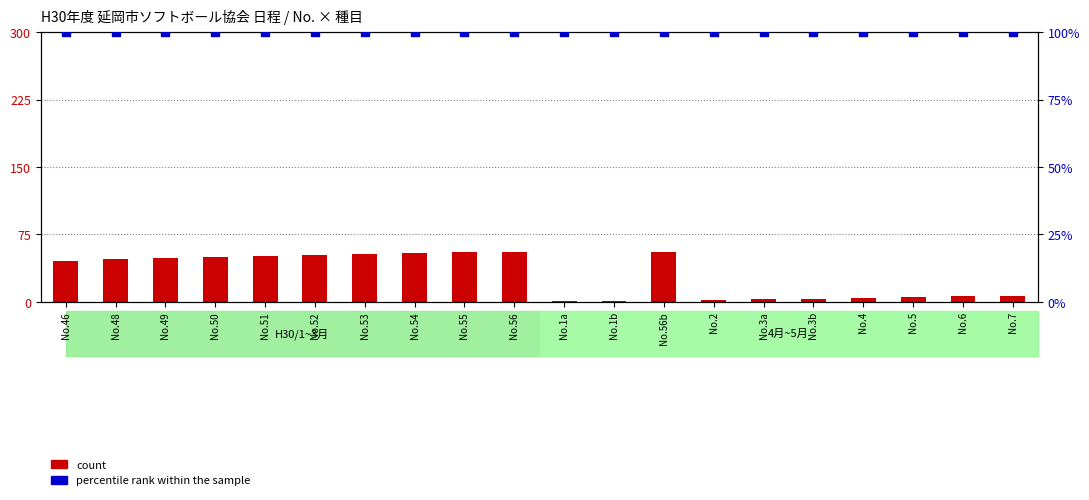

At which category is the sum across all series the highest?

No.56